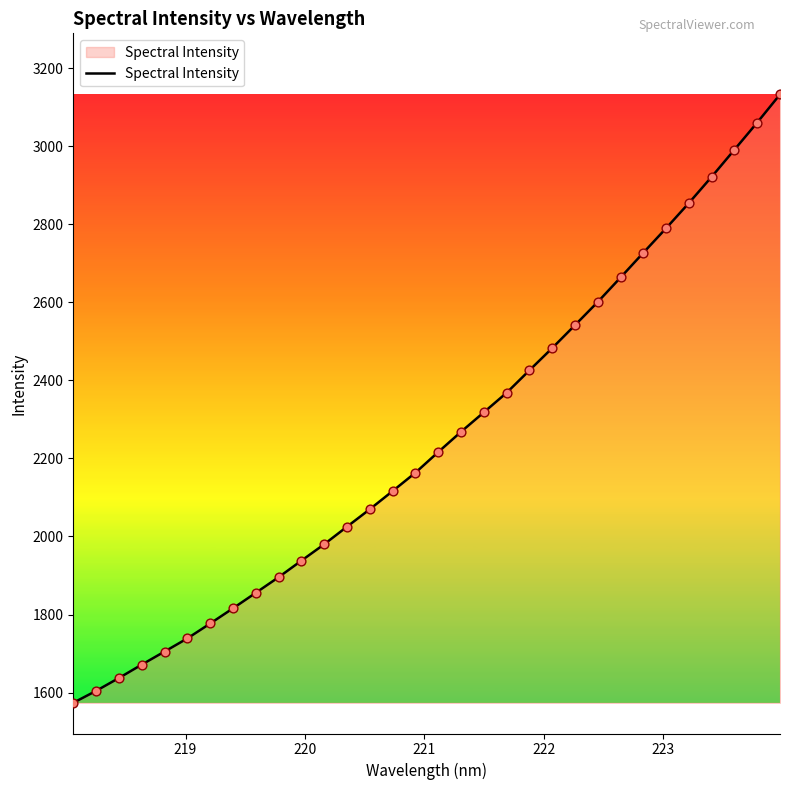

What is the minimum value shown in the chart?

1573.7